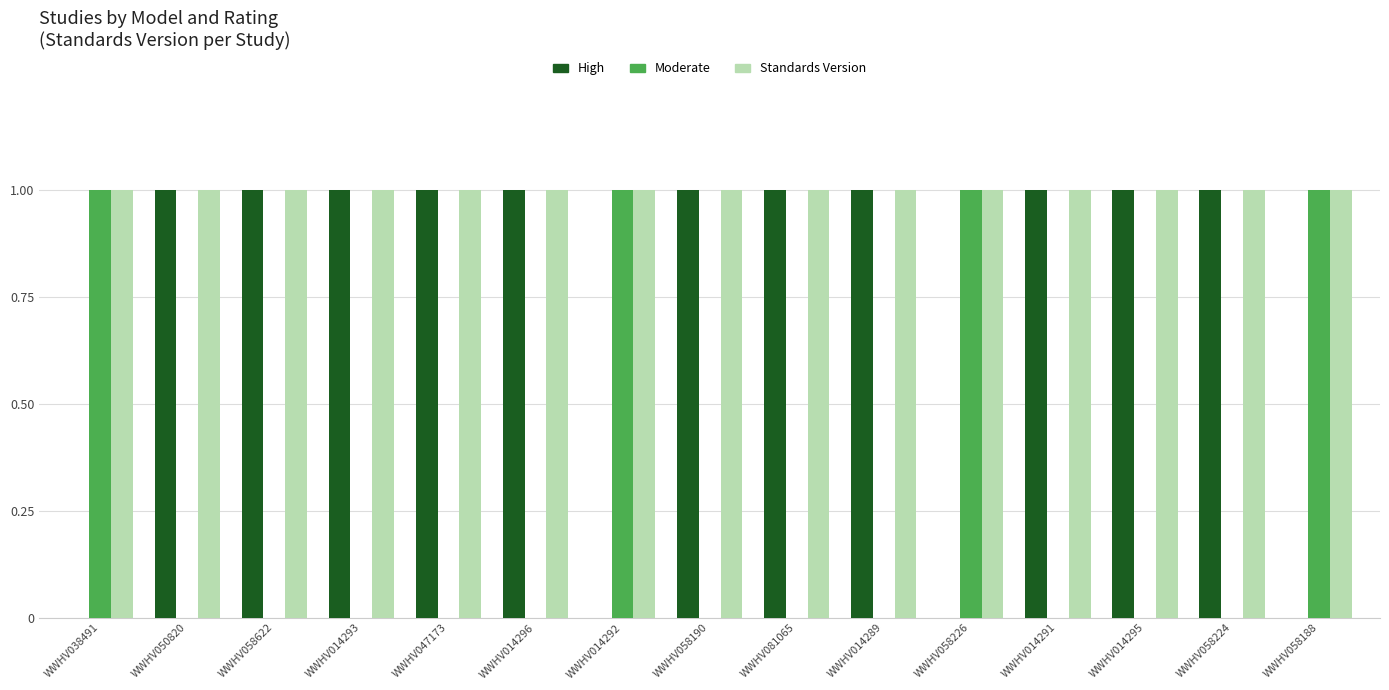

Are the bars grouped side by side (vs. stacked)?

Yes